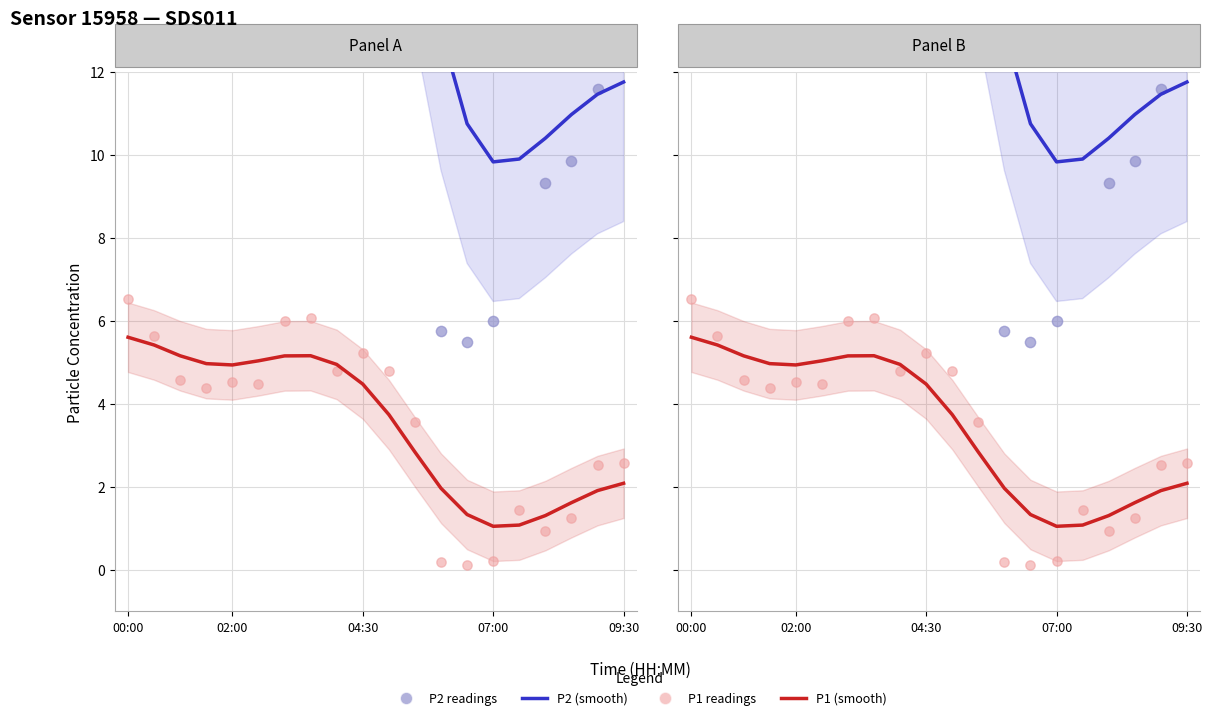

What is the total value across all series at 8?

56.6